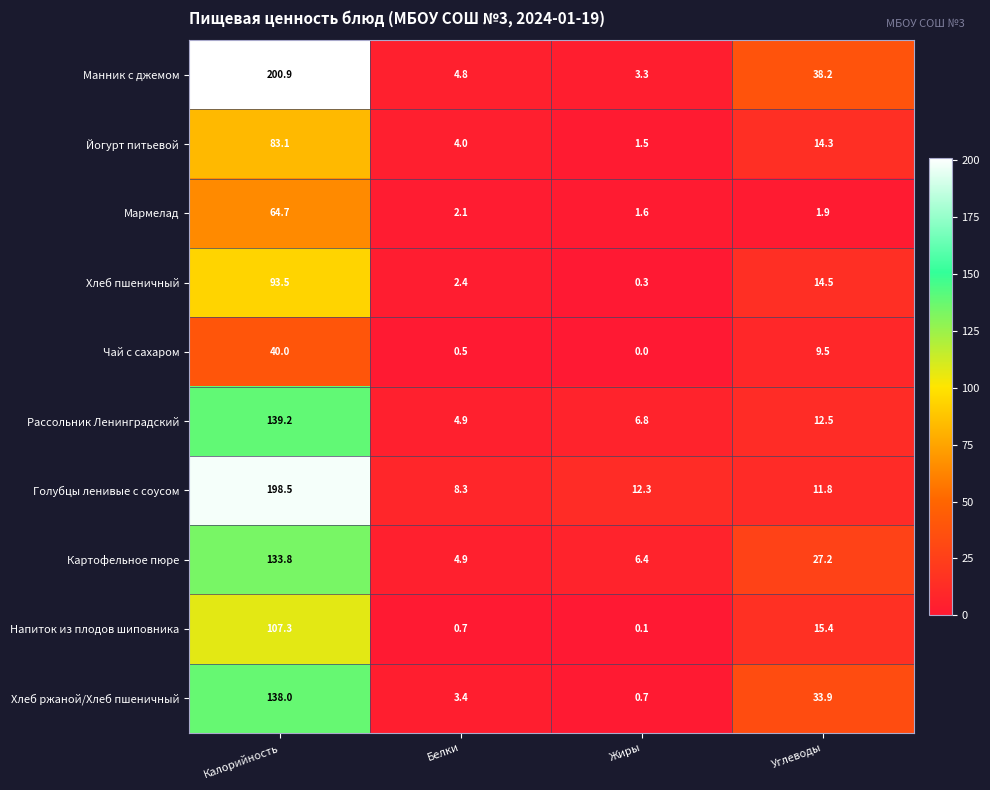

At Жиры, list the series in order from largest to smallest.

Голубцы ленивые с соусом, Рассольник Ленинградский, Картофельное пюре, Манник с джемом, Мармелад, Йогурт питьевой, Хлеб ржаной/Хлеб пшеничный, Хлеб пшеничный, Напиток из плодов шиповника, Чай с сахаром